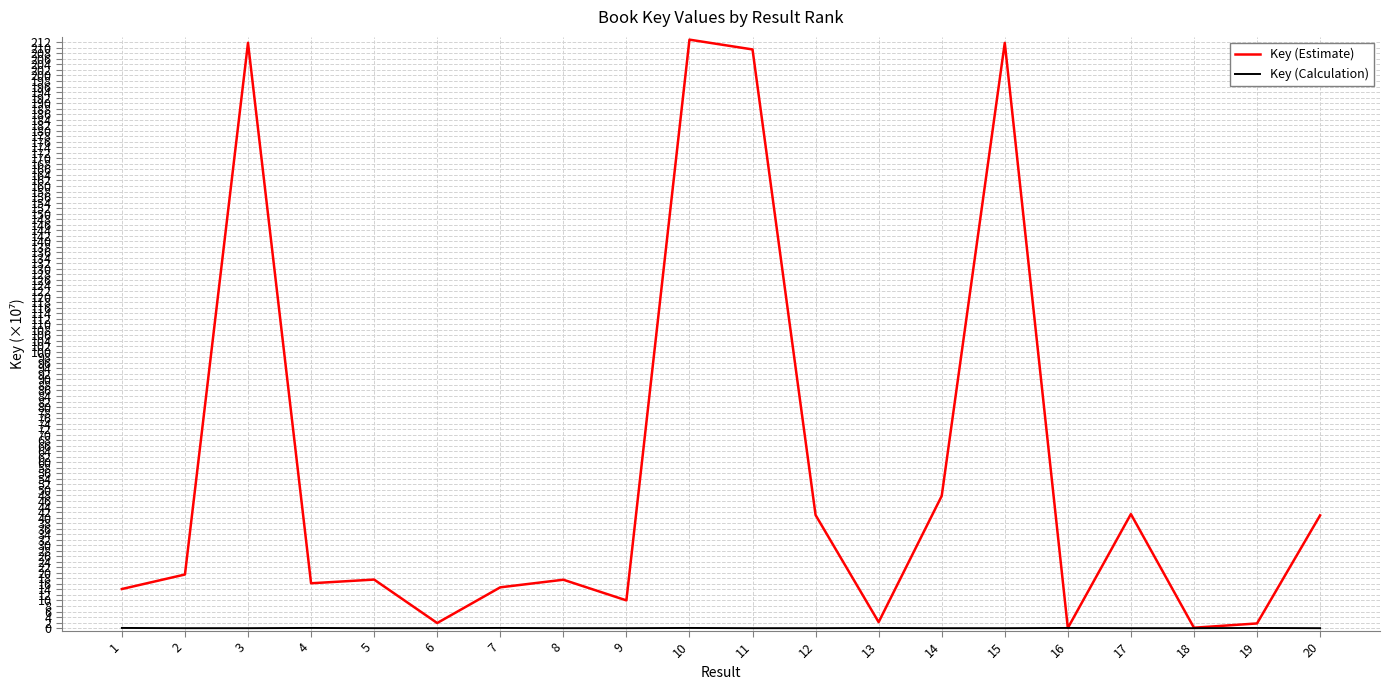

Which series has the largest range (max minus min)?

Key (Estimate)